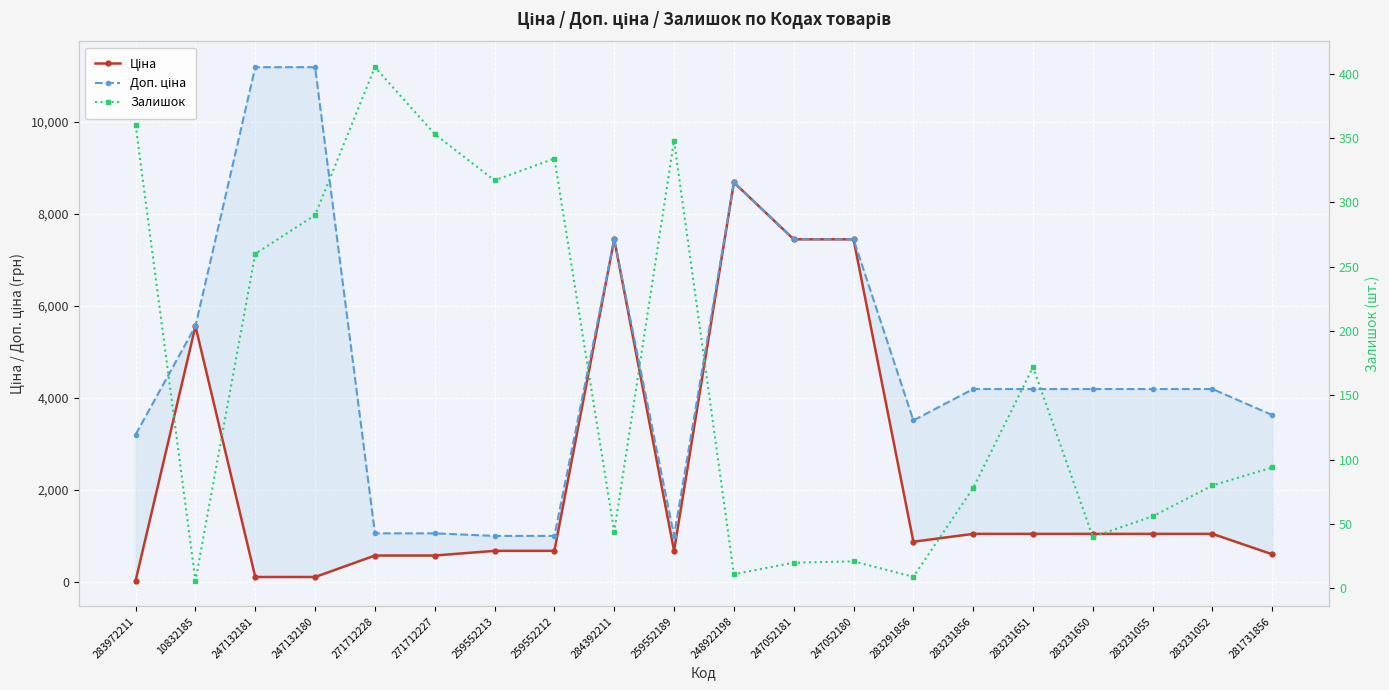

True or false: Доп. ціна and Залишок cross at least once.

False